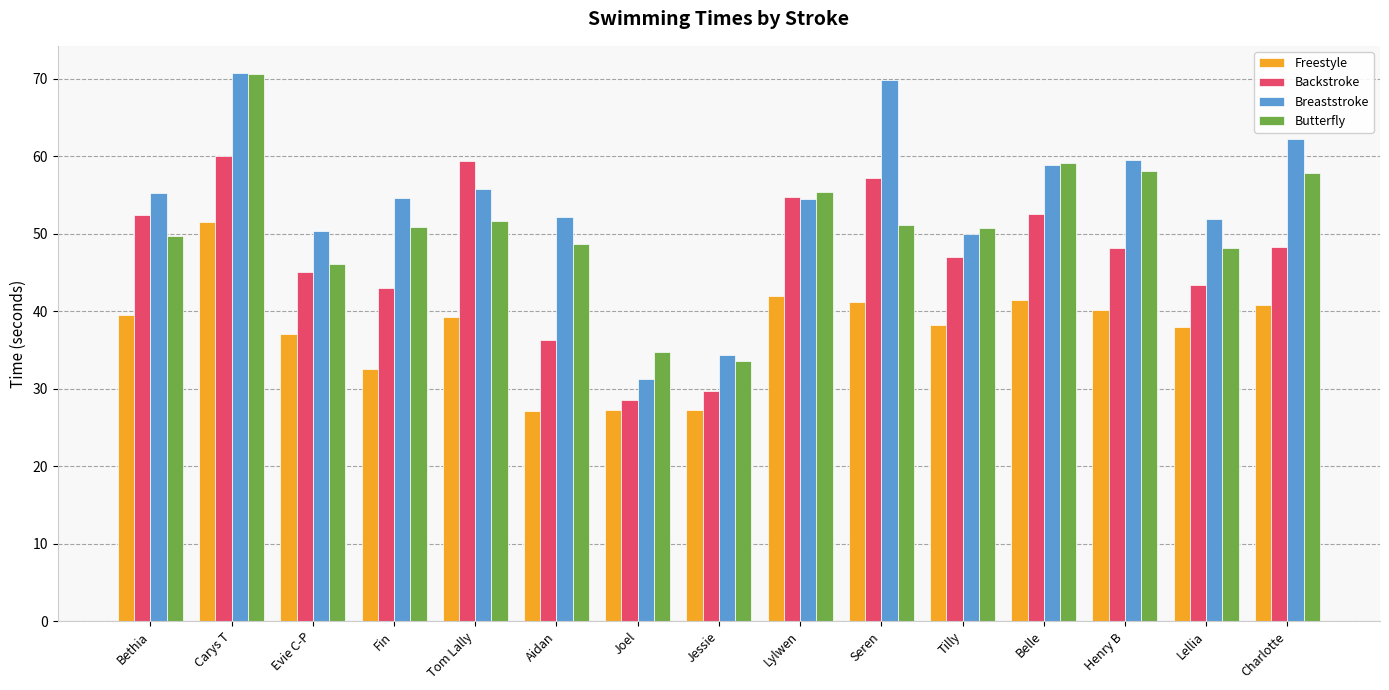

How many bars are there in each group?

4